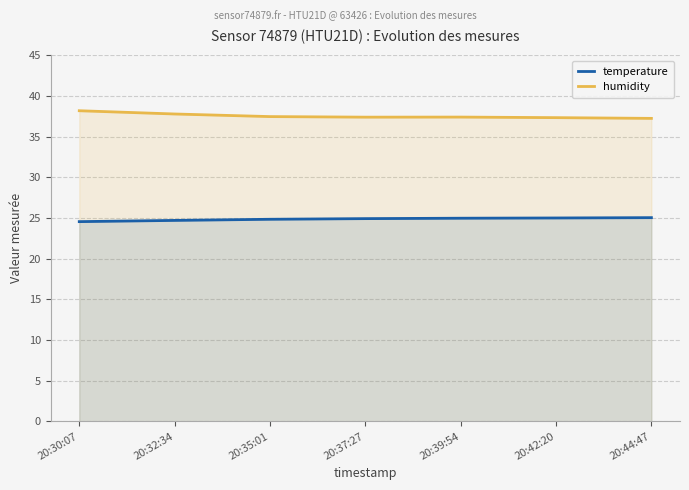

Reading left to right, list all the values displayed in this chart.

temperature: 24.6	24.7	24.9	24.9	25.0	25.0	25.1
humidity: 38.2	37.8	37.5	37.4	37.4	37.4	37.3